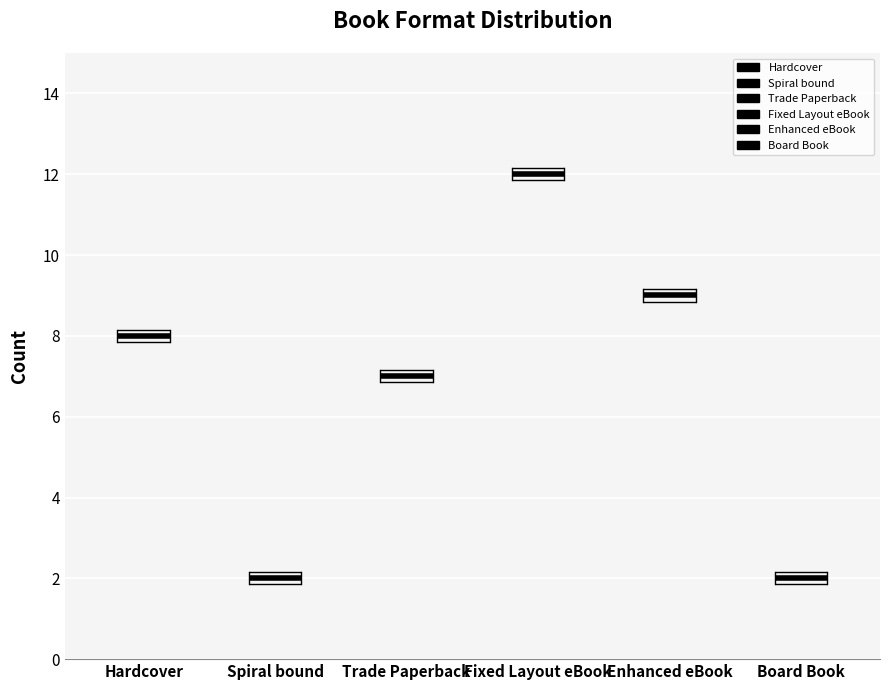

What is the label of the 2nd point from the left?

Spiral bound